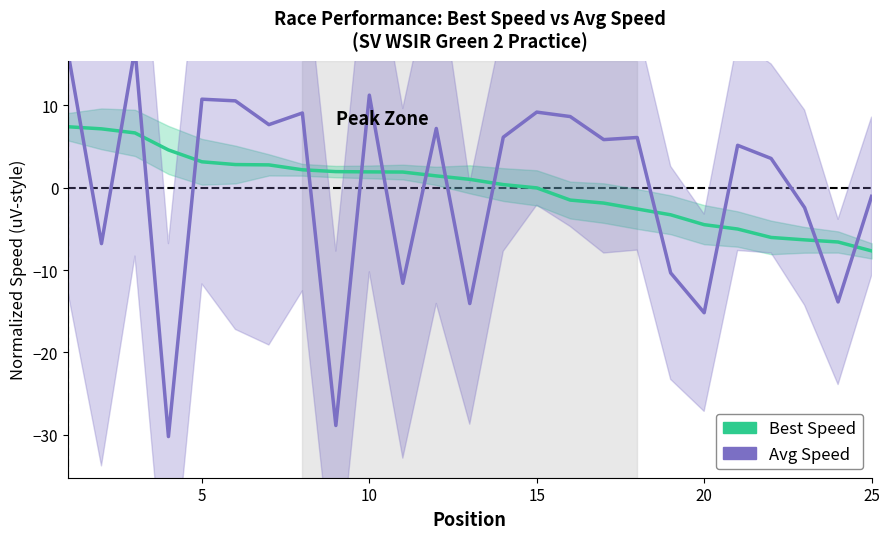

What is the smallest value displayed?

-30.2